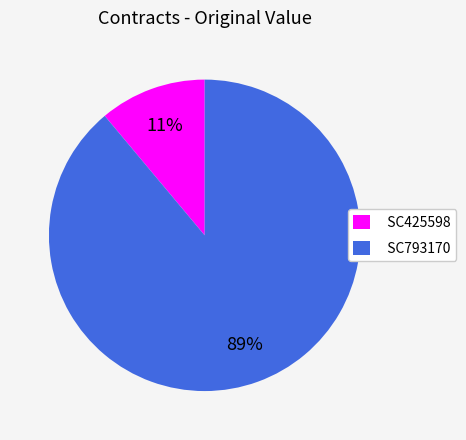

Count the number of slices in the pie.

2